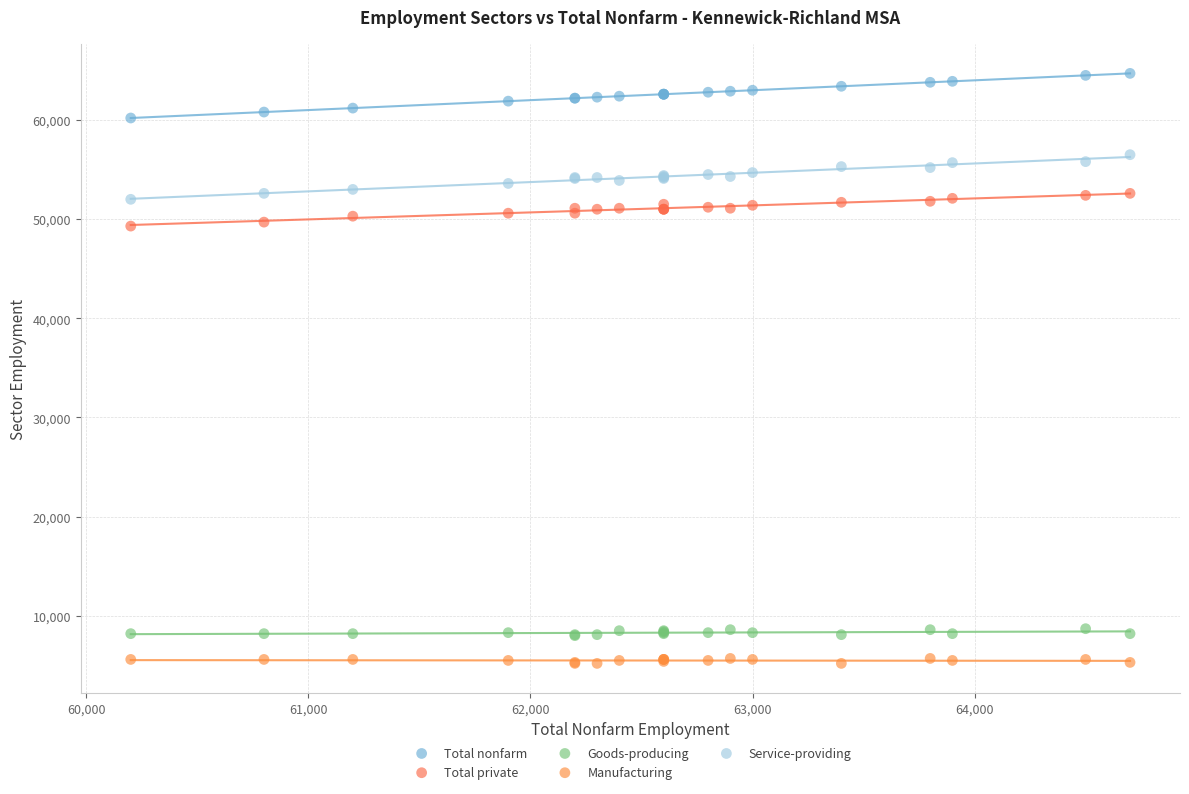

Which series reaches the maximum Y coordinate?

Total nonfarm